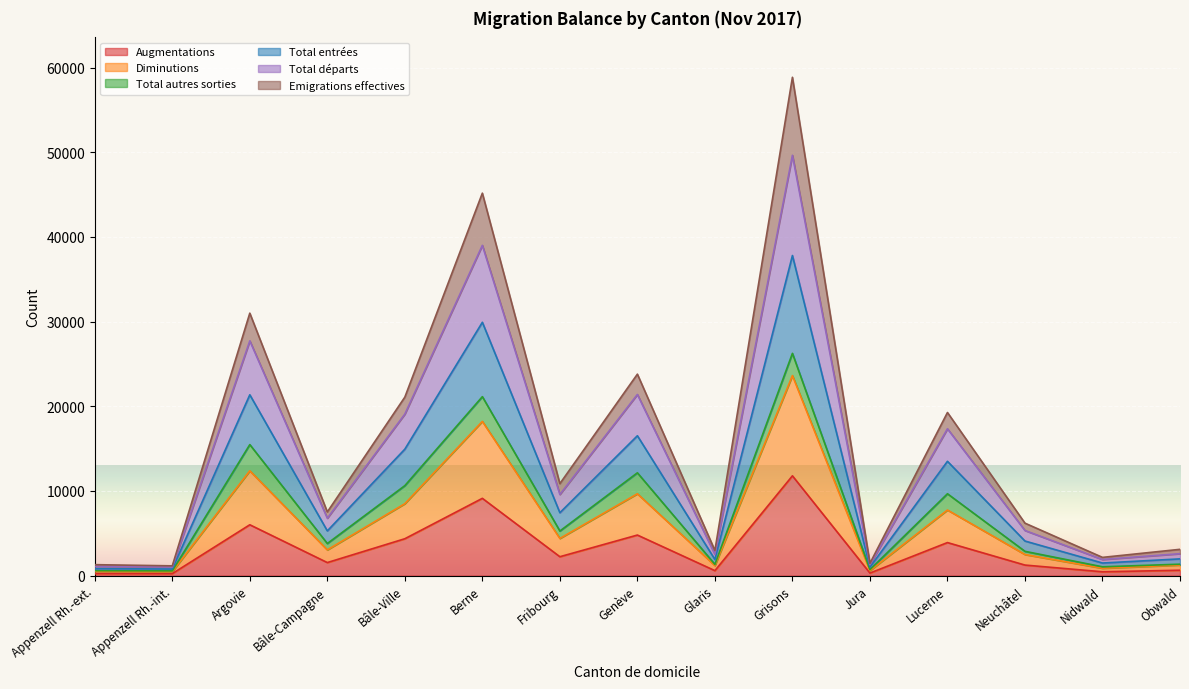

What is the minimum value shown in the chart?

238